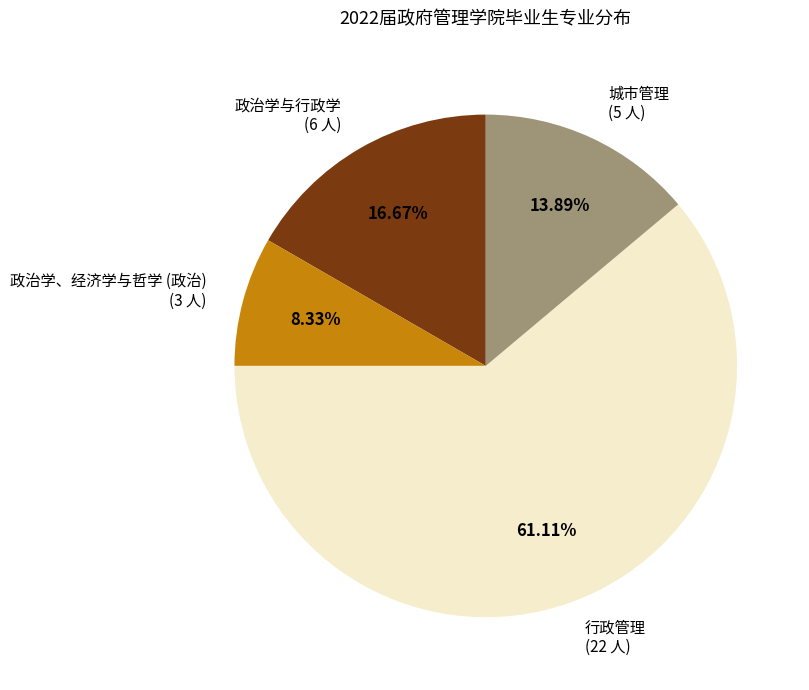

What percentage is the 城市管理 slice, to the nearest percent?

14%